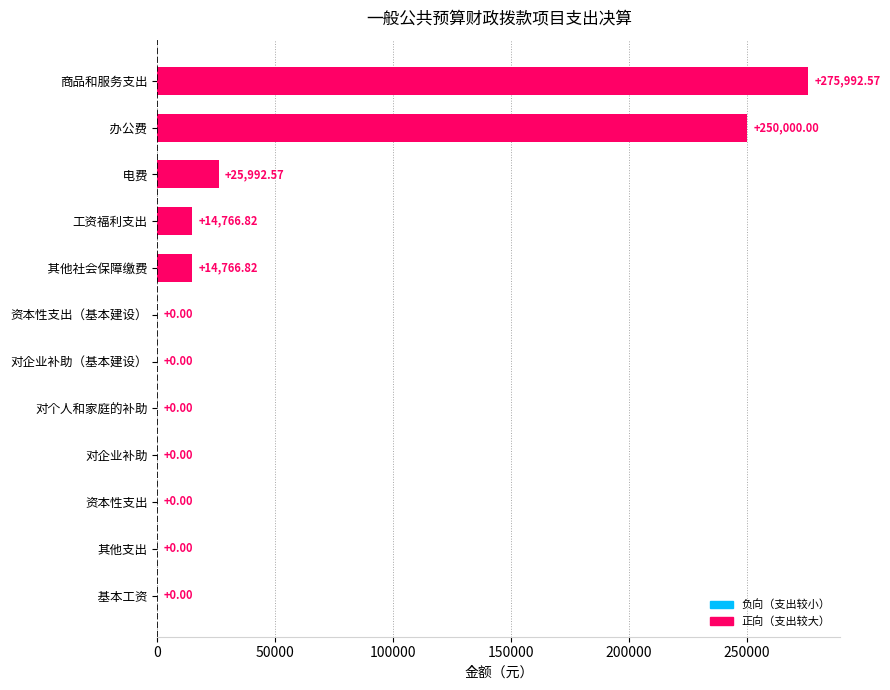

Which label corresponds to the largest value in the chart?

商品和服务支出